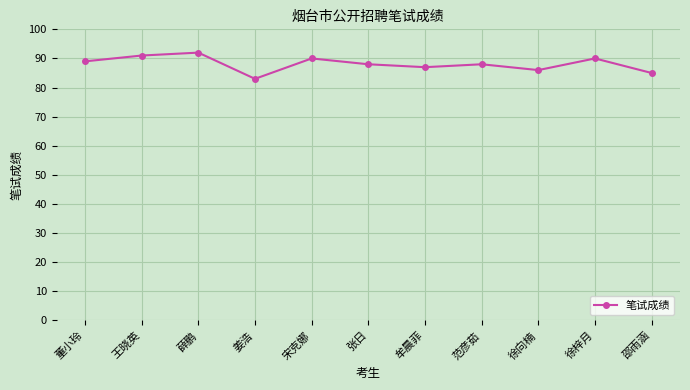

Reading left to right, what are all the values shown in this chart?

89	91	92	83	90	88	87	88	86	90	85